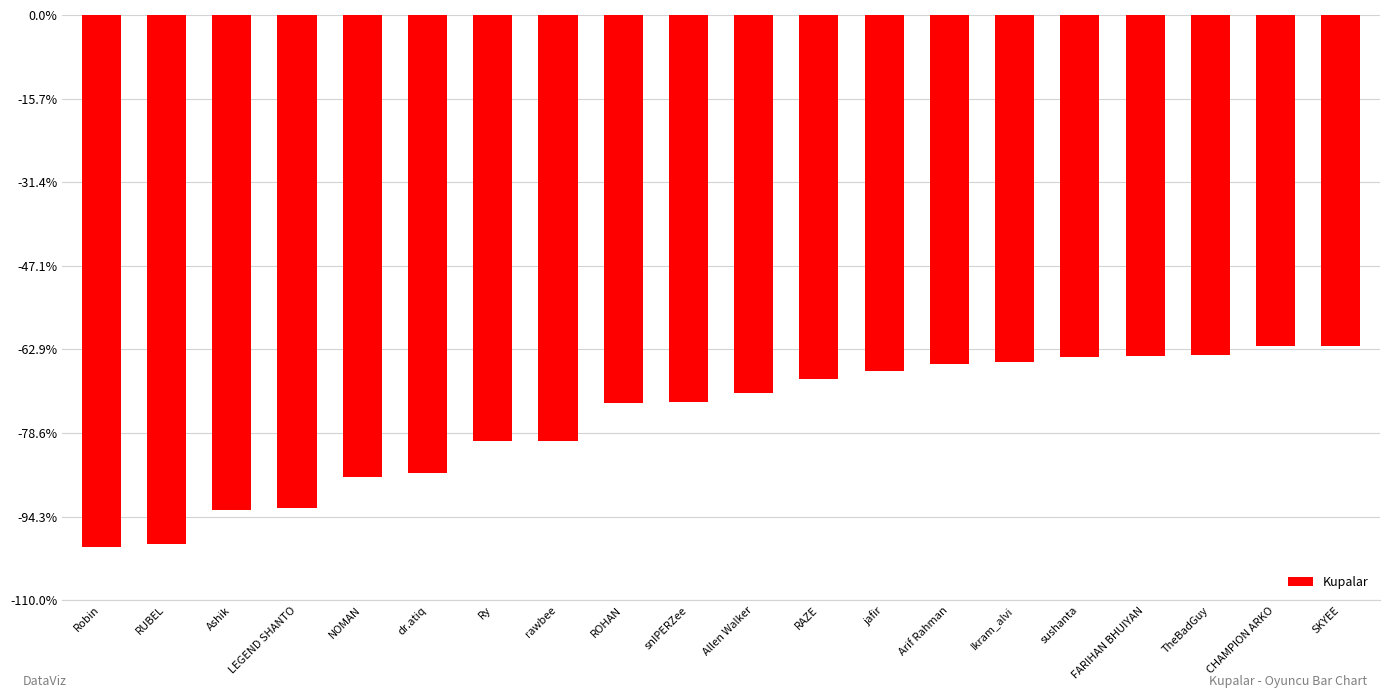

Which category has the highest value across all series?

SKYEE